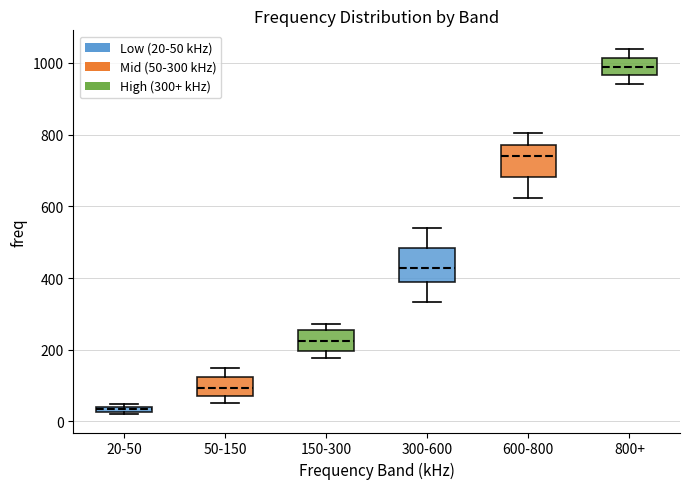

Which box has the highest median line?

800+